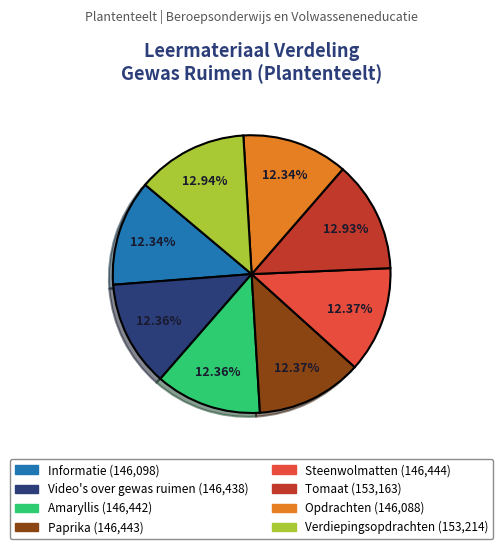

Combined, do Informatie and Steenwolmatten account for over 50%?

No